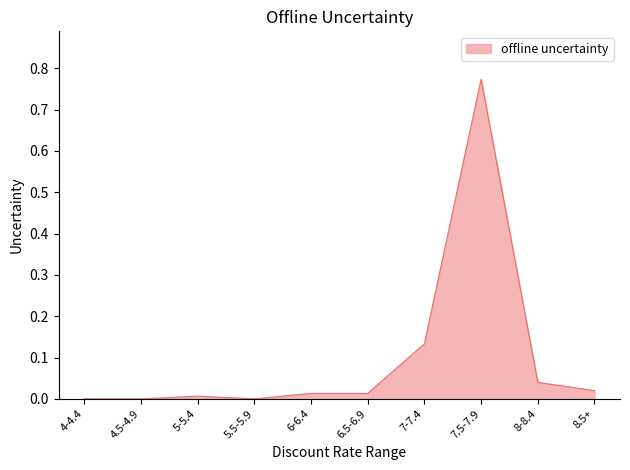

What position from the left is 4.5-4.9?

2